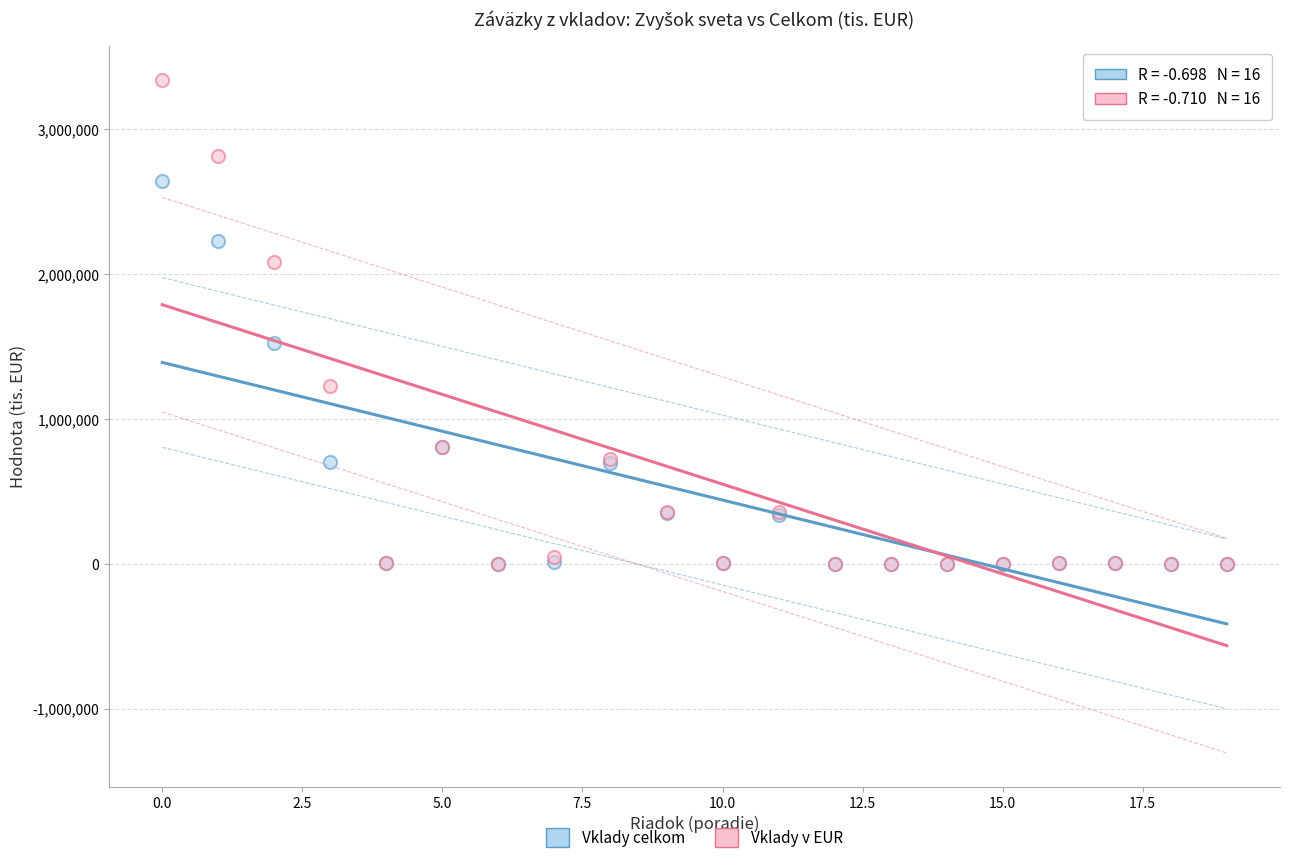

Across all series, what Y value is closest to 1670795?

1528994